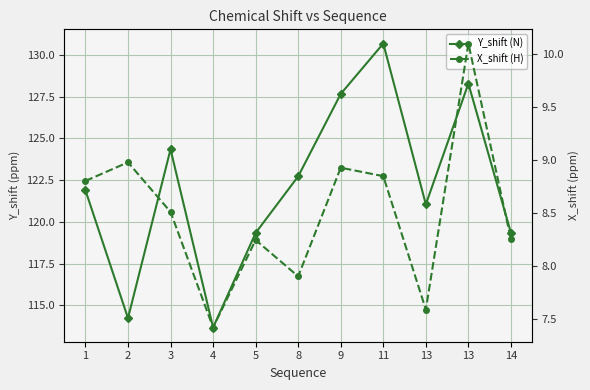

Which series has the widest spread of values?

Y_shift (N)